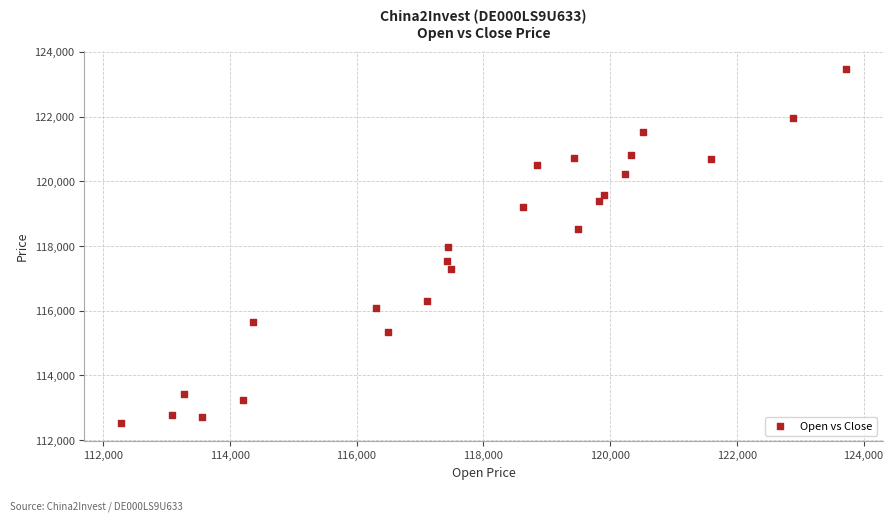

What is the range of X values (max minus min)?

11449